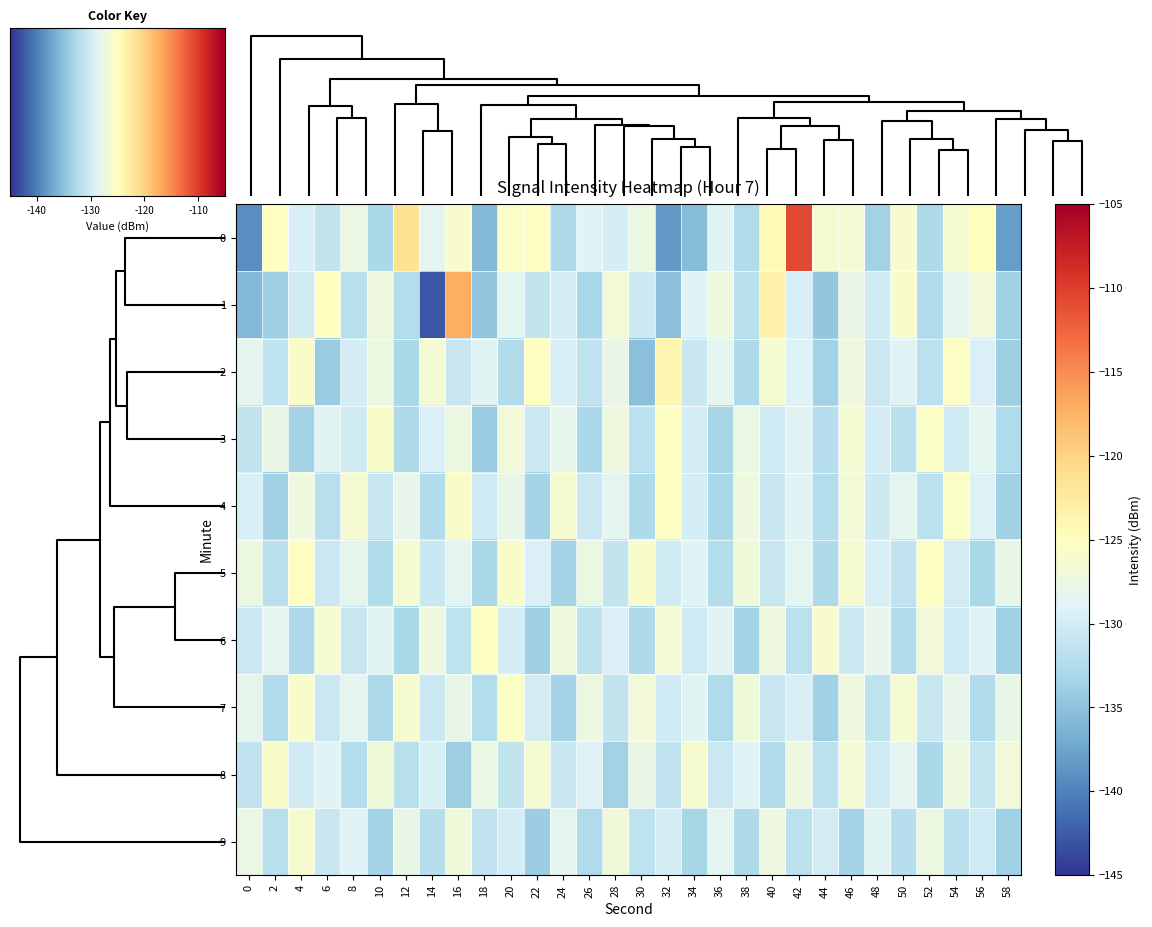

Reading left to right, extract all data points from this chart.

0: -139.1	-125.1	-129.5	-131.2	-127.6	-132.9	-121.5	-128.5	-126.1	-135.8	-125.6	-125.0	-132.8	-128.9	-129.7	-127.5	-138.4	-135.5	-128.6	-132.5	-124.3	-110.7	-126.1	-126.6	-133.6	-126.0	-132.8	-126.3	-124.7	-138.1
1: -135.9	-133.9	-130.3	-124.9	-131.9	-127.2	-132.3	-142.9	-117.1	-134.8	-128.5	-131.2	-129.8	-133.1	-126.7	-130.4	-135.2	-128.9	-127.3	-131.8	-123.4	-129.5	-134.6	-127.8	-130.1	-125.9	-132.4	-128.3	-126.8	-133.7
2: -128.3	-131.5	-125.7	-134.2	-129.8	-127.4	-133.1	-126.5	-130.9	-128.7	-132.4	-125.1	-129.6	-131.3	-127.8	-135.2	-123.9	-130.7	-128.4	-132.8	-126.3	-129.1	-133.5	-127.2	-130.6	-128.9	-131.7	-125.4	-129.3	-133.8
3: -131.2	-127.8	-133.4	-128.6	-130.1	-125.9	-132.7	-129.3	-127.5	-134.1	-126.8	-130.5	-128.2	-132.9	-127.1	-131.6	-125.3	-129.8	-133.2	-127.6	-130.3	-128.7	-132.1	-126.4	-129.9	-131.8	-125.6	-130.2	-128.5	-132.6
4: -129.5	-133.7	-127.2	-131.9	-126.4	-130.8	-128.1	-132.5	-125.8	-130.2	-127.9	-133.3	-126.1	-130.6	-128.4	-132.8	-125.2	-129.7	-133.1	-127.3	-130.9	-128.6	-132.2	-126.7	-130.4	-128.3	-131.7	-125.5	-129.2	-133.6
5: -127.4	-131.8	-125.1	-130.5	-128.2	-132.6	-126.3	-130.7	-128.5	-132.9	-125.7	-129.3	-133.4	-127.6	-131.2	-125.9	-130.1	-128.8	-132.3	-127.0	-130.8	-128.4	-132.7	-126.1	-129.6	-131.4	-125.3	-129.9	-133.1	-127.7
6: -130.6	-128.3	-132.7	-126.4	-130.9	-128.7	-133.1	-127.3	-131.5	-125.2	-129.8	-133.9	-127.1	-131.6	-129.3	-132.8	-126.5	-130.2	-128.9	-133.4	-127.2	-131.7	-126.0	-130.4	-128.1	-132.5	-126.8	-130.3	-129.0	-133.6
7: -128.2	-132.4	-125.9	-130.6	-128.4	-132.8	-126.1	-130.5	-127.8	-132.2	-125.5	-129.9	-133.3	-127.5	-131.1	-126.8	-130.3	-128.7	-132.6	-127.0	-130.8	-129.4	-133.7	-127.2	-131.5	-126.3	-130.7	-128.1	-132.4	-127.9
8: -131.4	-125.7	-130.1	-128.8	-132.3	-127.0	-131.9	-129.5	-133.8	-127.6	-131.2	-126.4	-130.8	-129.1	-133.5	-127.8	-131.3	-126.1	-130.6	-128.9	-132.4	-127.2	-131.7	-126.5	-130.2	-128.5	-132.9	-127.3	-131.0	-126.8
9: -127.6	-131.9	-126.2	-130.7	-129.0	-133.3	-127.7	-132.1	-126.9	-131.4	-129.7	-134.0	-128.3	-132.6	-127.0	-131.5	-129.8	-133.2	-128.5	-132.8	-127.3	-131.7	-130.0	-133.4	-128.7	-132.1	-127.4	-131.8	-130.2	-133.7